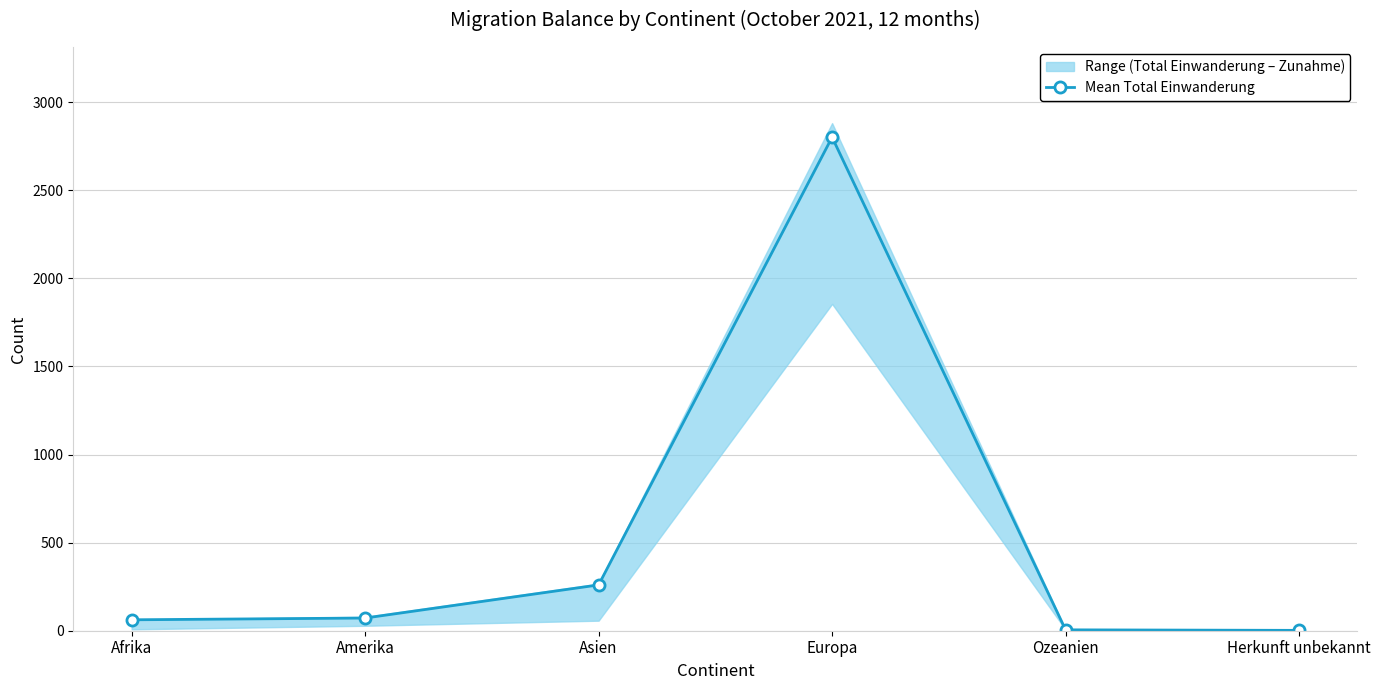

Rank the categories by value from lowest to highest.

Herkunft unbekannt, Ozeanien, Afrika, Amerika, Asien, Europa